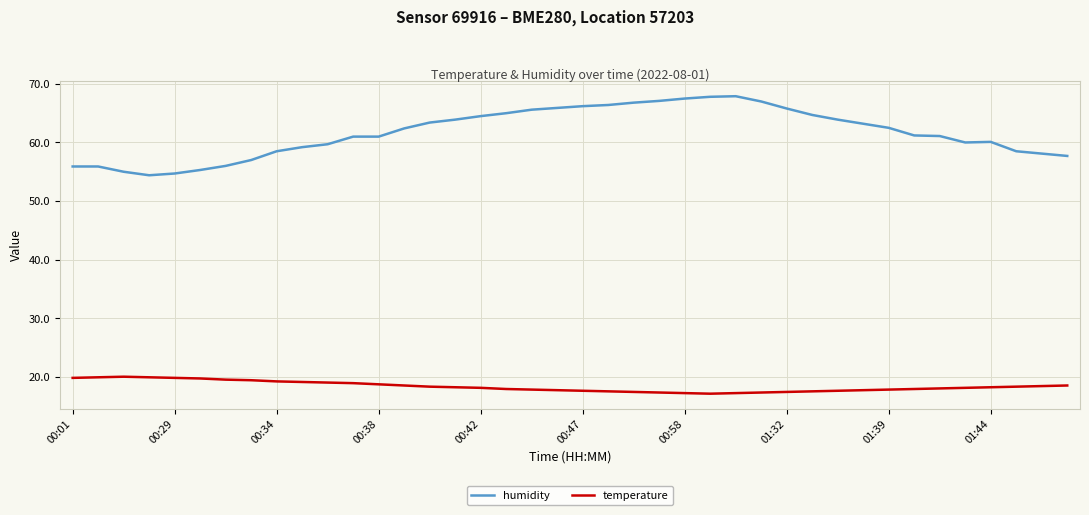

What is the average value of the humidity series?

61.7